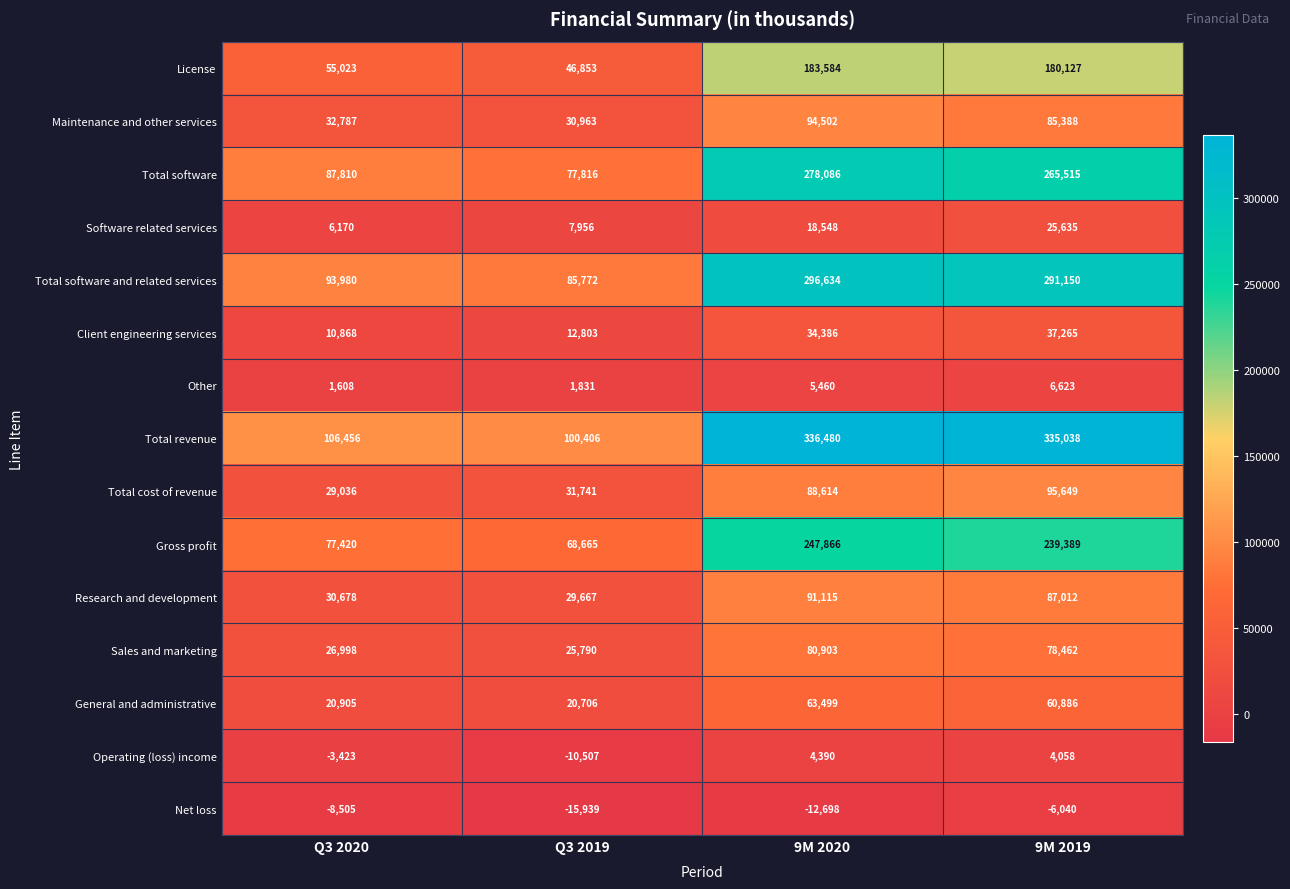

Which series has the widest spread of values?

Total revenue